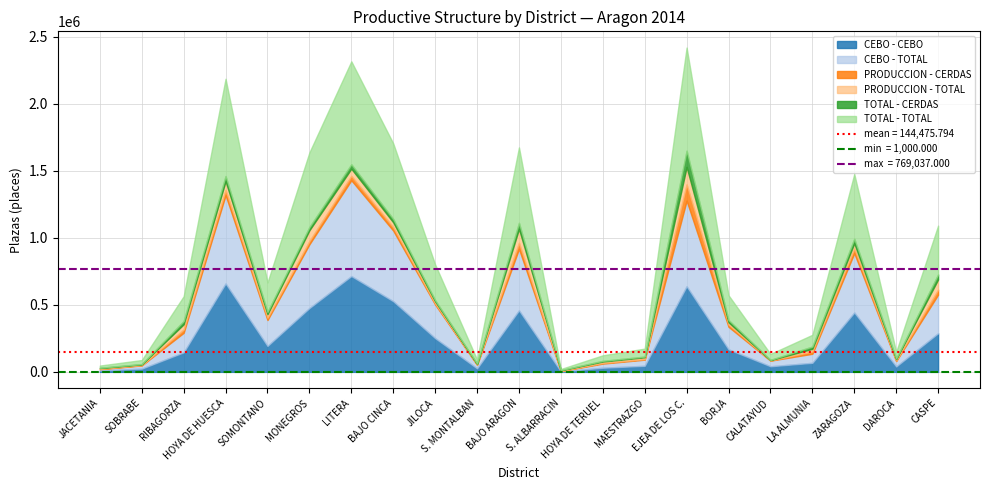

What is the difference between the maximum and minimum values in the CEBO - TOTAL series?

711186